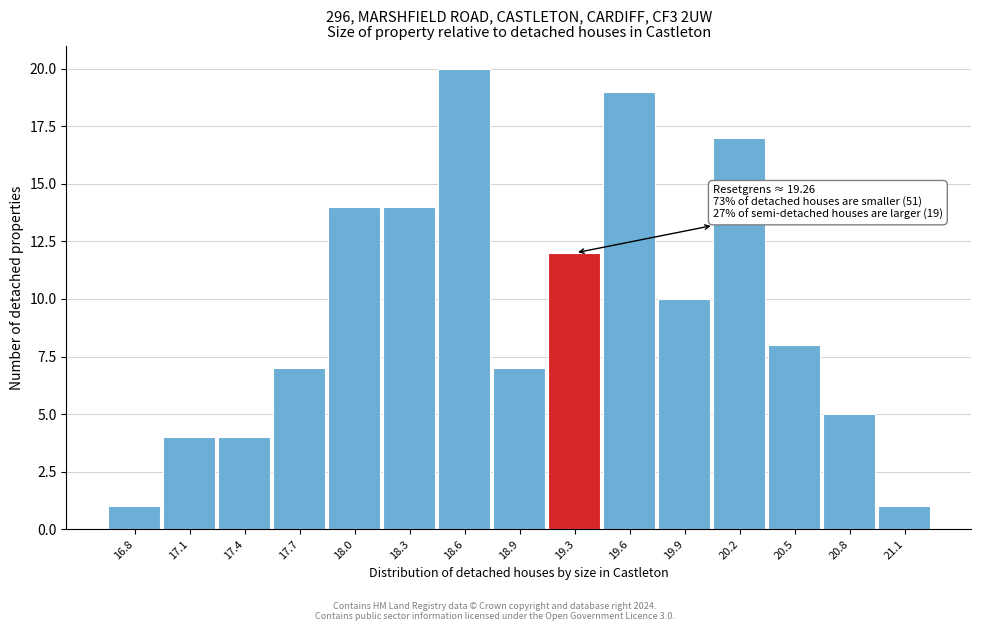

Reading right to left, list all the values displayed in this chart.

1	5	8	17	10	19	12	7	20	14	14	7	4	4	1